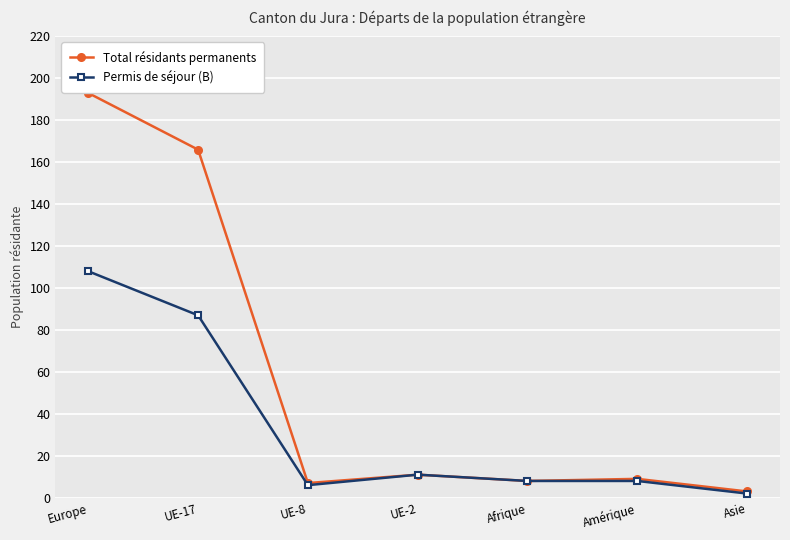

What are all the series names shown in the legend?

Total résidants permanents, Permis de séjour (B)